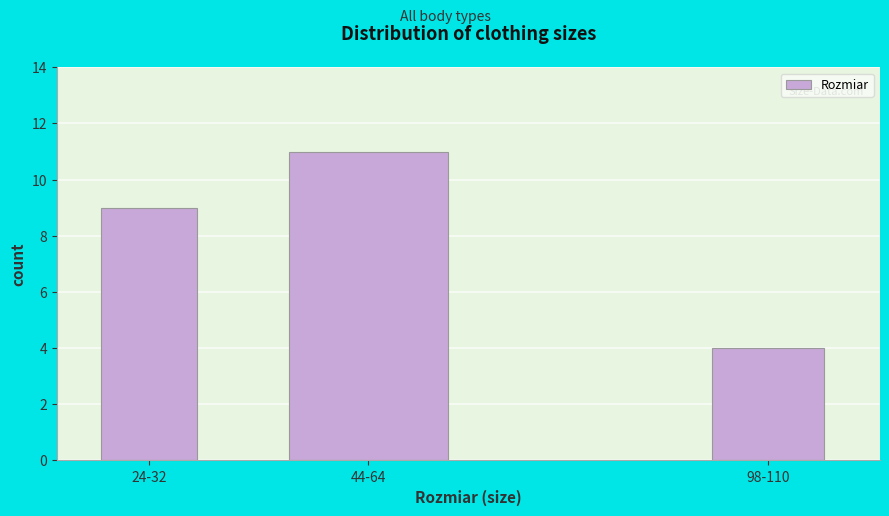

Reading left to right, extract all data points from this chart.

9	11	4